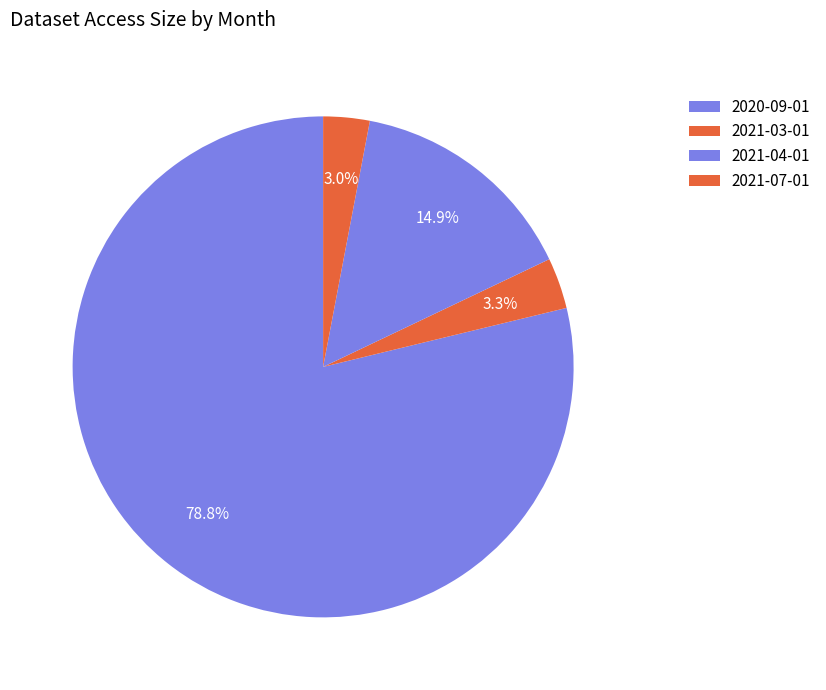

What is the change in value from 2020-09-01 to 2021-04-01?

-180221475